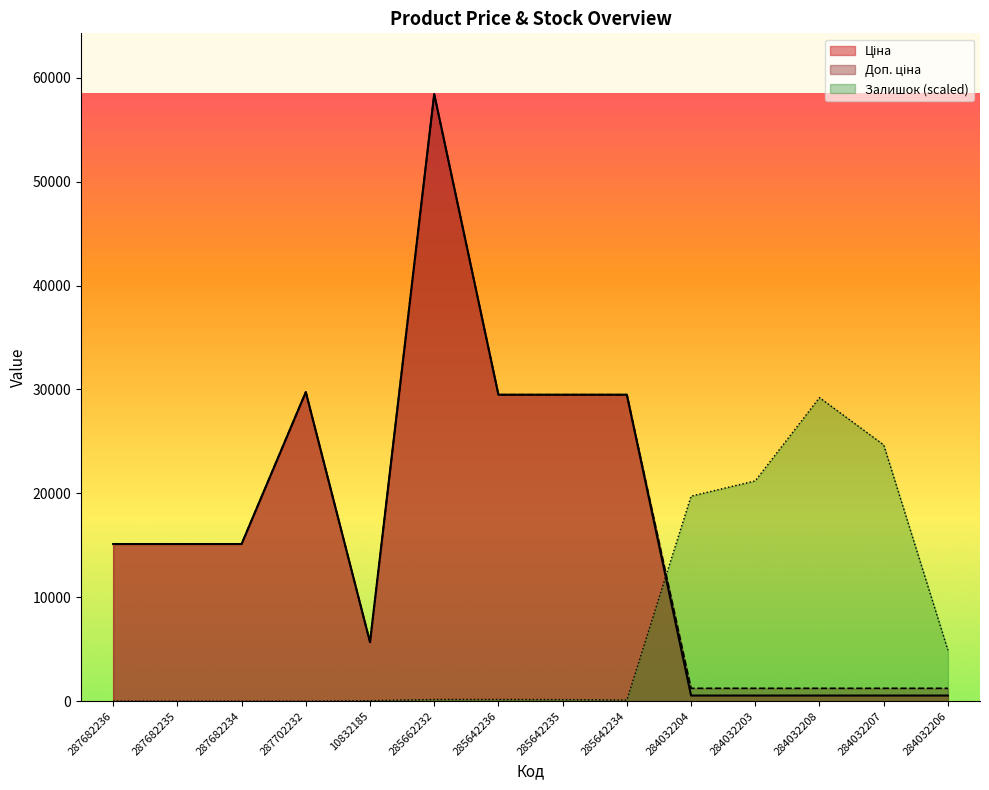

At which label does Доп. ціна first exceed 15120?

287702232